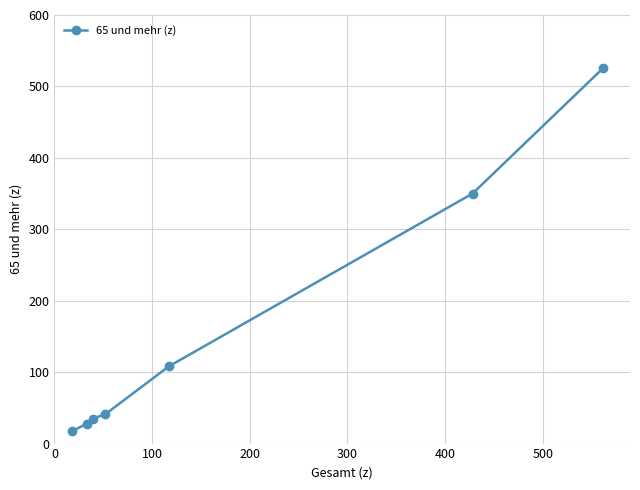

What is the sum of all values?

1105